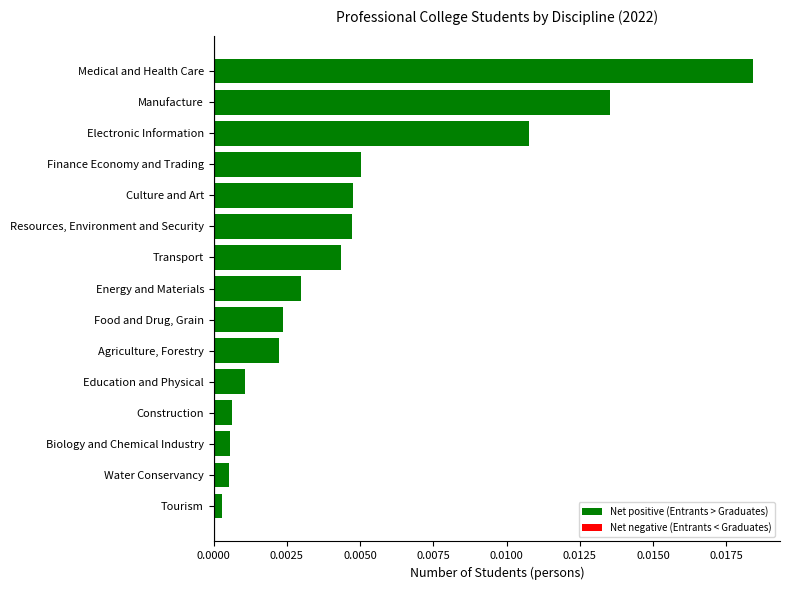

Which has a higher value, Biology and Chemical Industry or Medical and Health Care?

Medical and Health Care